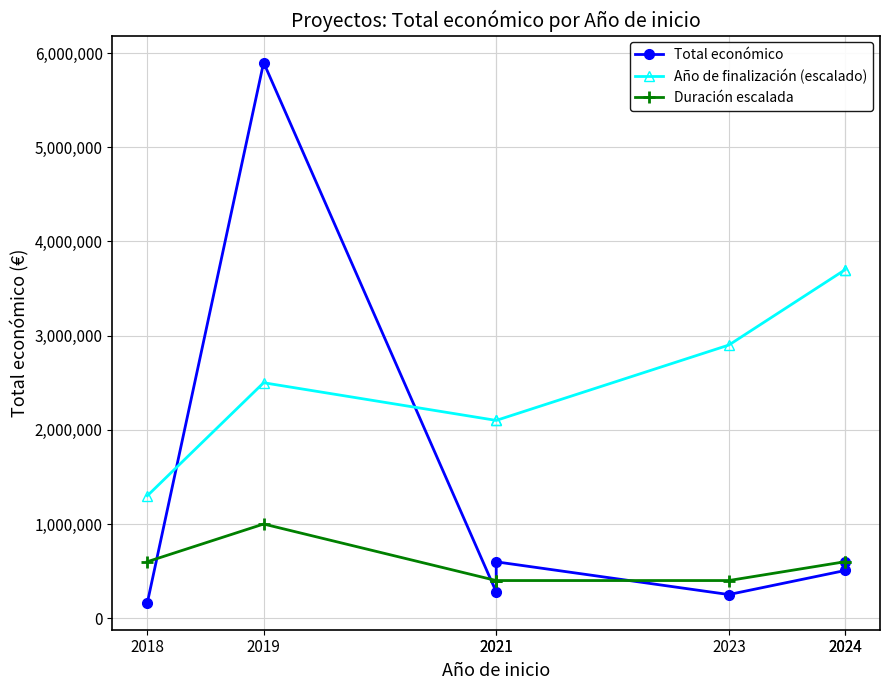

The Año de finalización (escalado) series shows 1300000 at 2018. True or false?

True